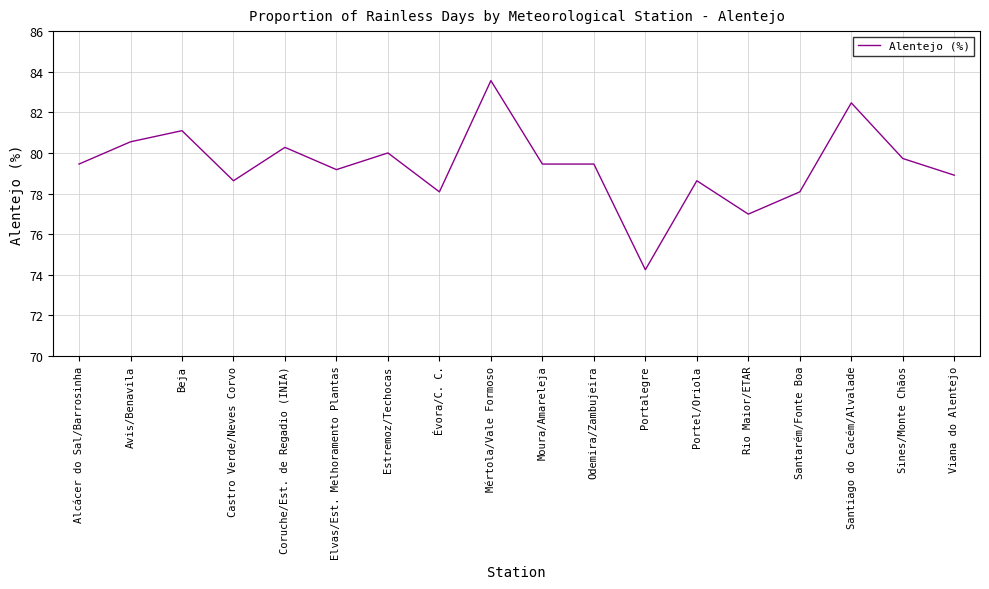

Approximately how many times larger is the value at Rio Maior/ETAR compared to Avis/Benavila?

1.0